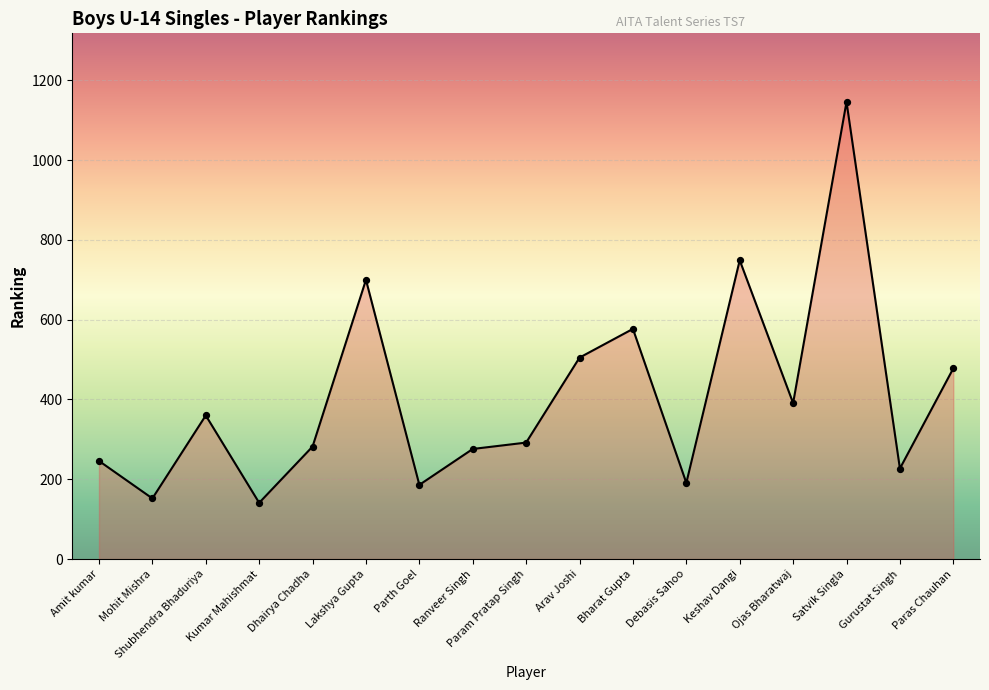

What is the change in value from Kumar Mahishmat to Dhairya Chadha?

+141